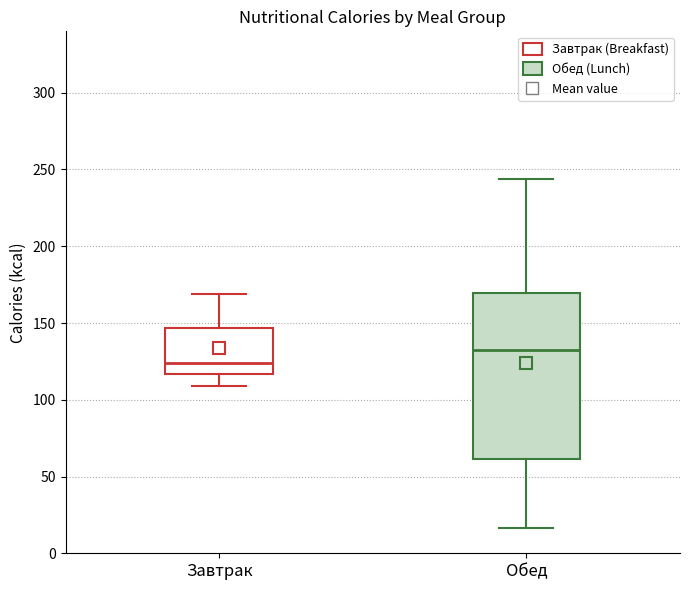

Reading left to right, transcribe this box plot: for each box, give where its median line is, the range the box spans, and where its two whiskers end, as read against the y-axis. The values are not printed on the chart, so give them approximately, as read against the axis.

Завтрак: median 125, box 115 to 145, whiskers 110 to 170
Обед: median 135, box 60 to 170, whiskers 15 to 245